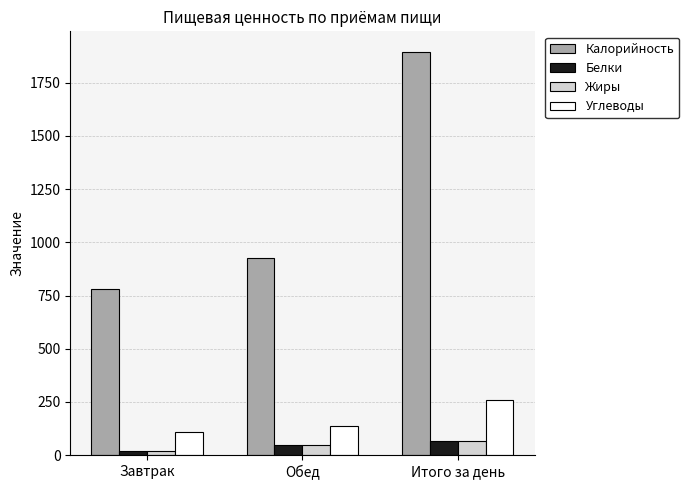

Does the chart contain stacked bars?

No